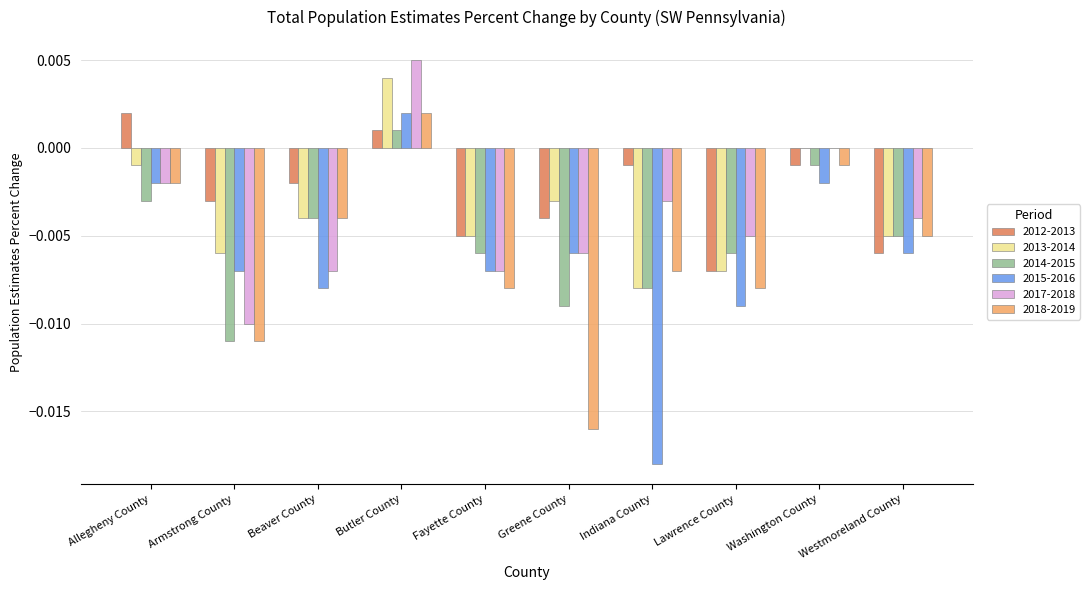

What are all the series names shown in the legend?

2012-2013, 2013-2014, 2014-2015, 2015-2016, 2017-2018, 2018-2019